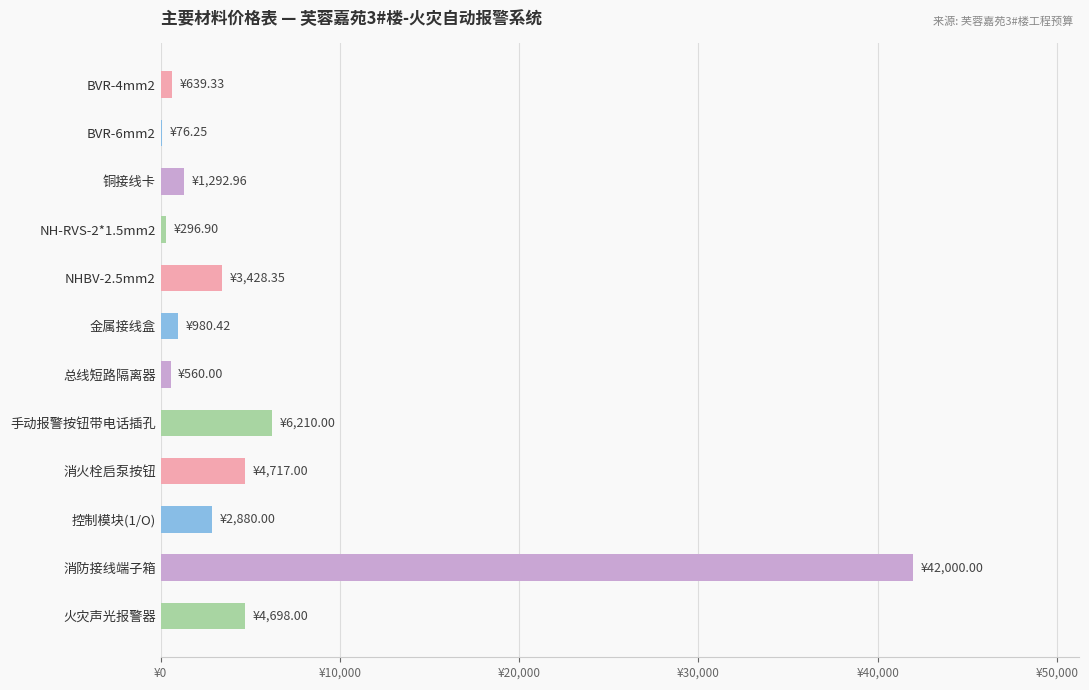

What is the sum of all values?

67779.2